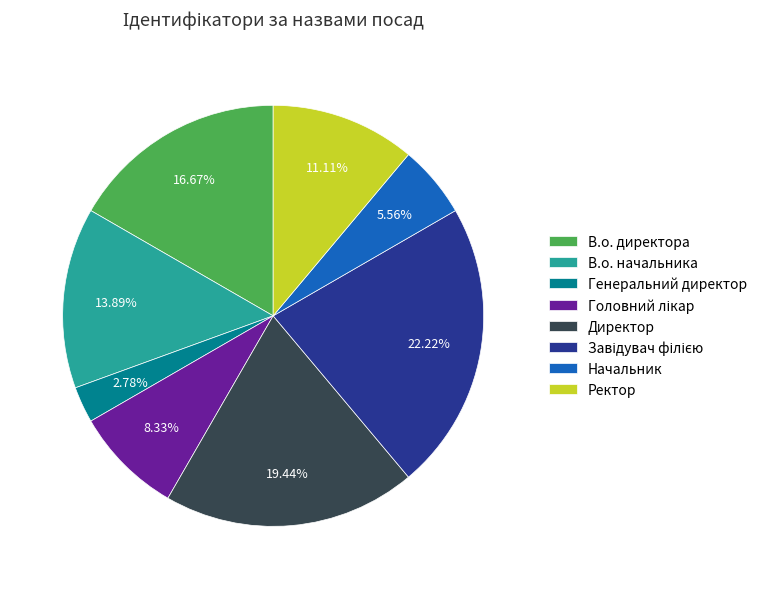

Which slice is the smallest?

Генеральний директор